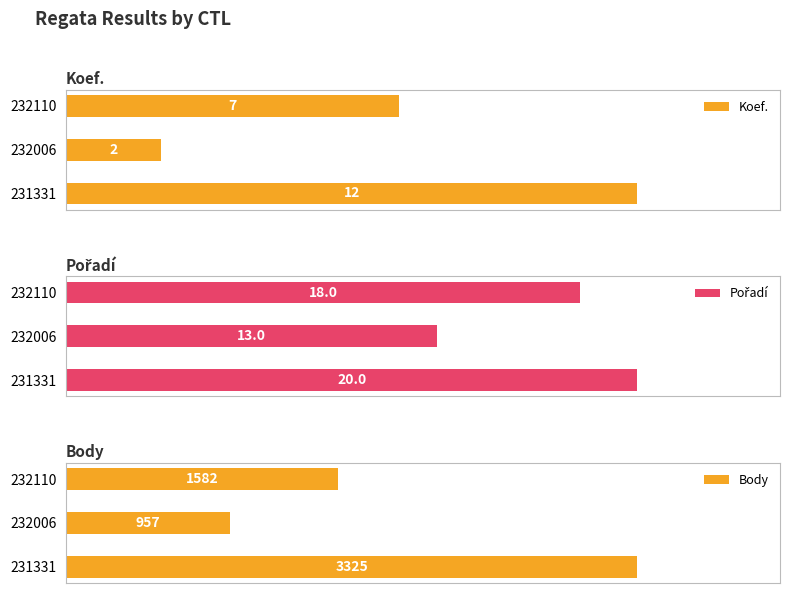

List the labels in order of Koef. value, largest first.

231331, 232110, 232006